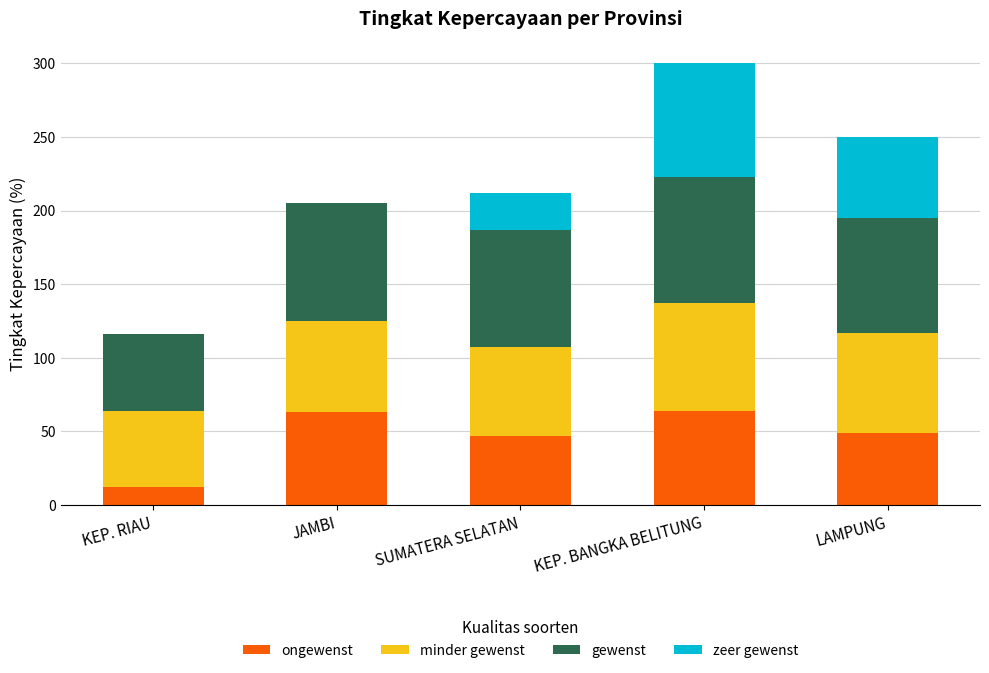

At which category is the sum across all series the highest?

KEP. BANGKA BELITUNG